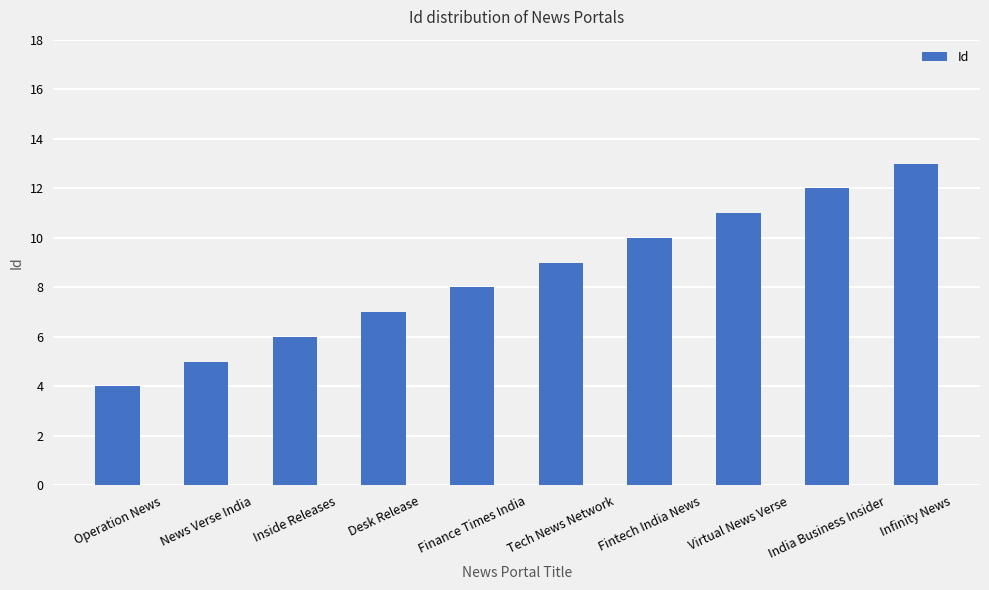

How many bars are there in total?

10